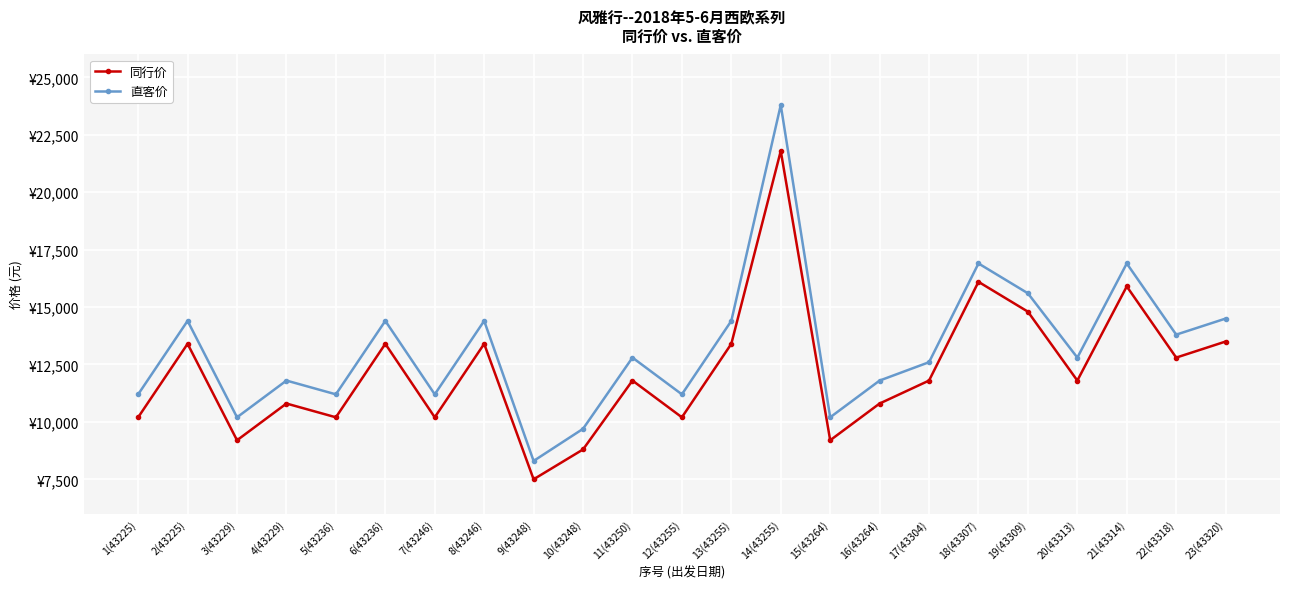

What is the difference between the highest and lowest values at 1(43225)?

1000